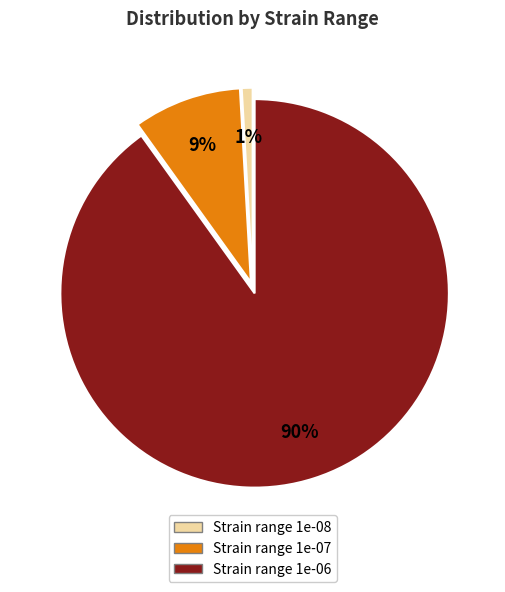

Is the sum of Strain range 1e-07 and Strain range 1e-06 greater than half?

Yes